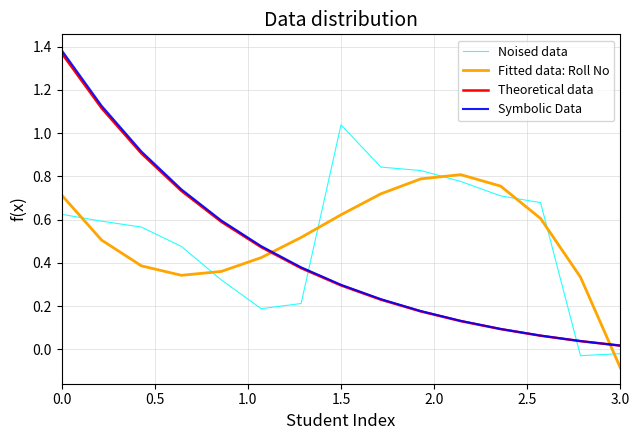

After their last crossing, which series has the higher values: Fitted data: Roll No or Noised data?

Noised data